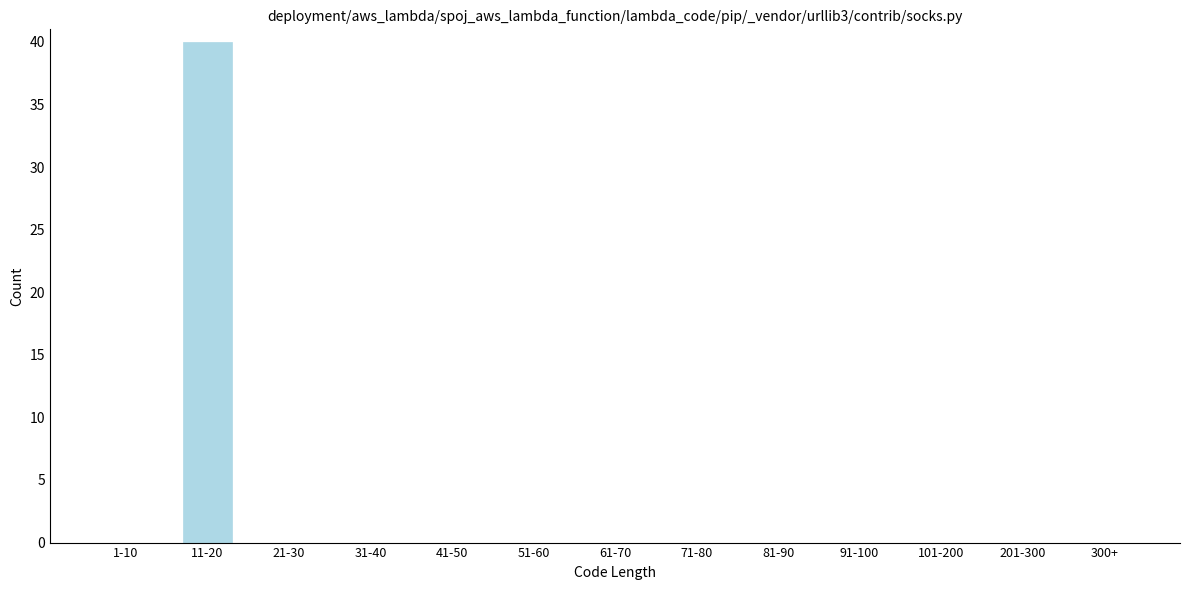

Reading left to right, transcribe all the data shown in this chart.

1-10=0	11-20=40	21-30=0	31-40=0	41-50=0	51-60=0	61-70=0	71-80=0	81-90=0	91-100=0	101-200=0	201-300=0	300+=0